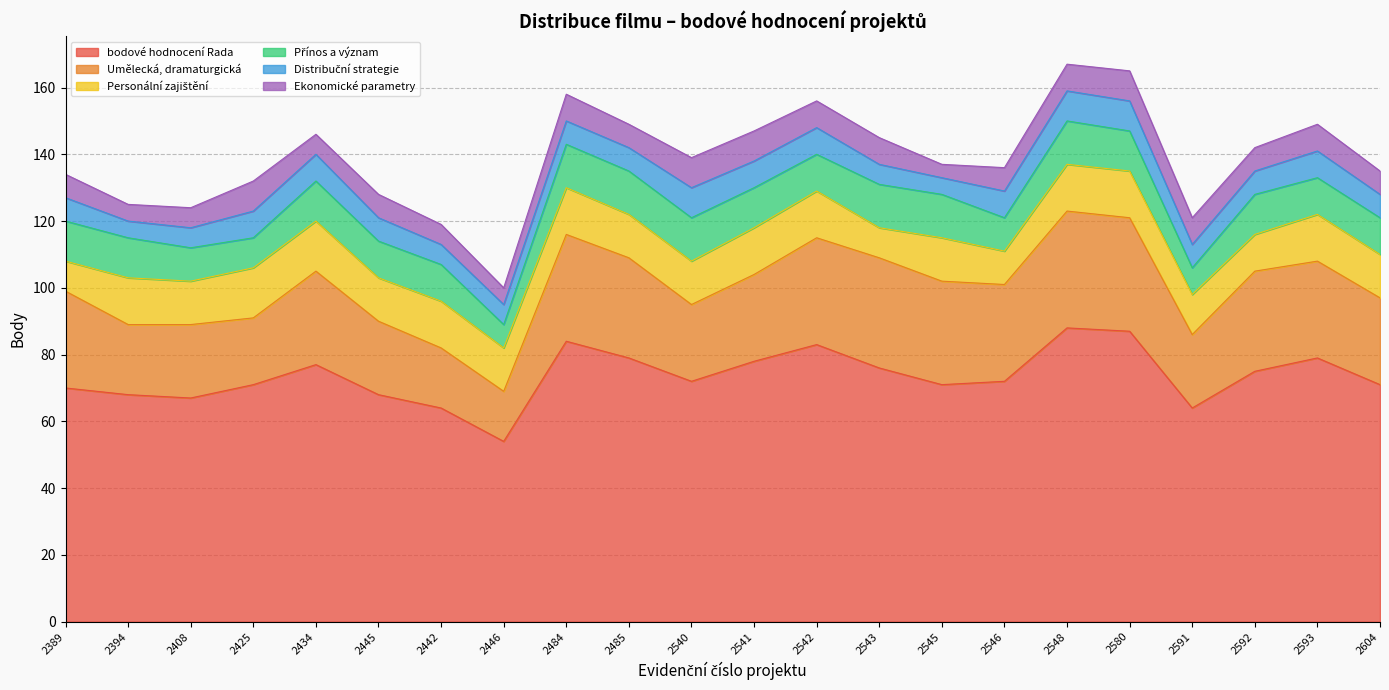

What is the total value across all series at 2548?

167